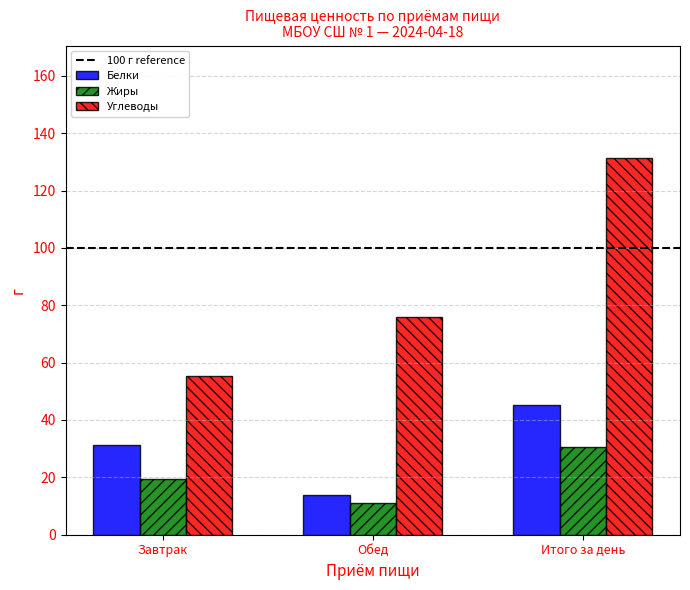

List the series in order of their peak value, lowest first.

Жиры, Белки, Углеводы